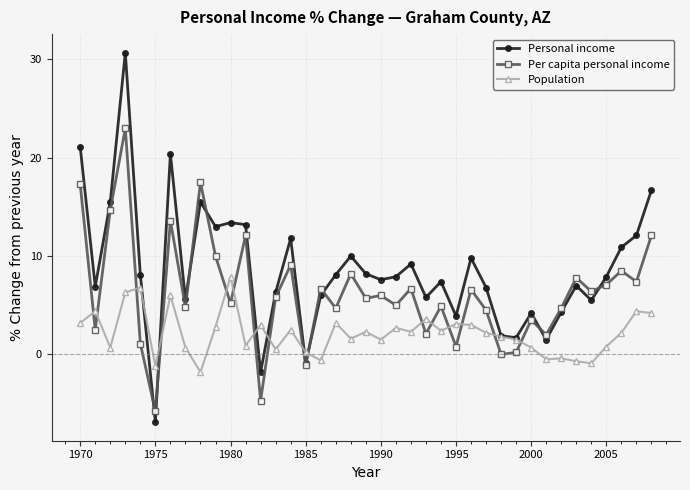

What are all the series names shown in the legend?

Personal income, Per capita personal income, Population